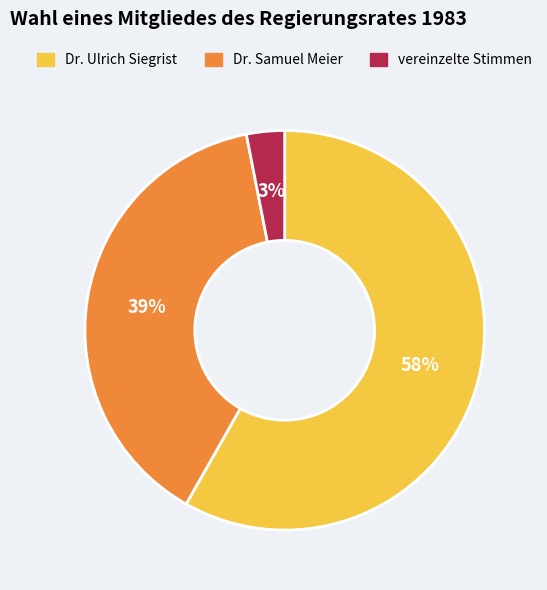

To the nearest percent, what portion does Dr. Samuel Meier represent?

39%